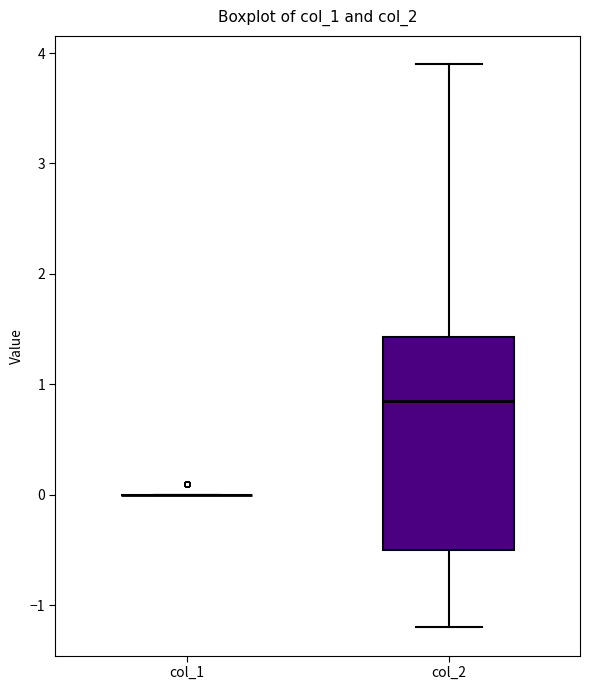

Reading left to right, transcribe this box plot: for each box, give where its median line is, the range the box spans, and where its two whiskers end, as read against the y-axis. The values are not printed on the chart, so give them approximately, as read against the axis.

col_1: box collapsed to a line at 0.0, whiskers 0.0 to 0.0
col_2: median 0.9, box -0.5 to 1.4, whiskers -1.2 to 3.9